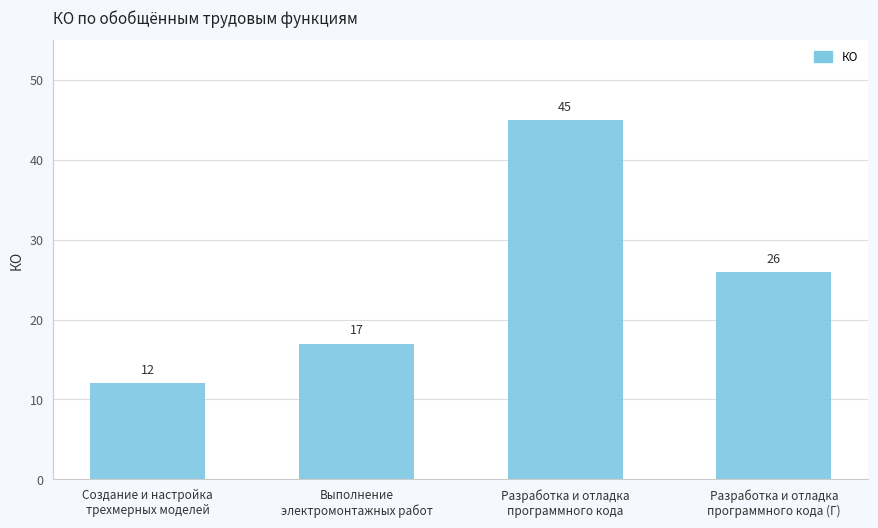

Rank the categories by value from lowest to highest.

Создание и настройка
трехмерных моделей, Выполнение
электромонтажных работ, Разработка и отладка
программного кода (Г), Разработка и отладка
программного кода